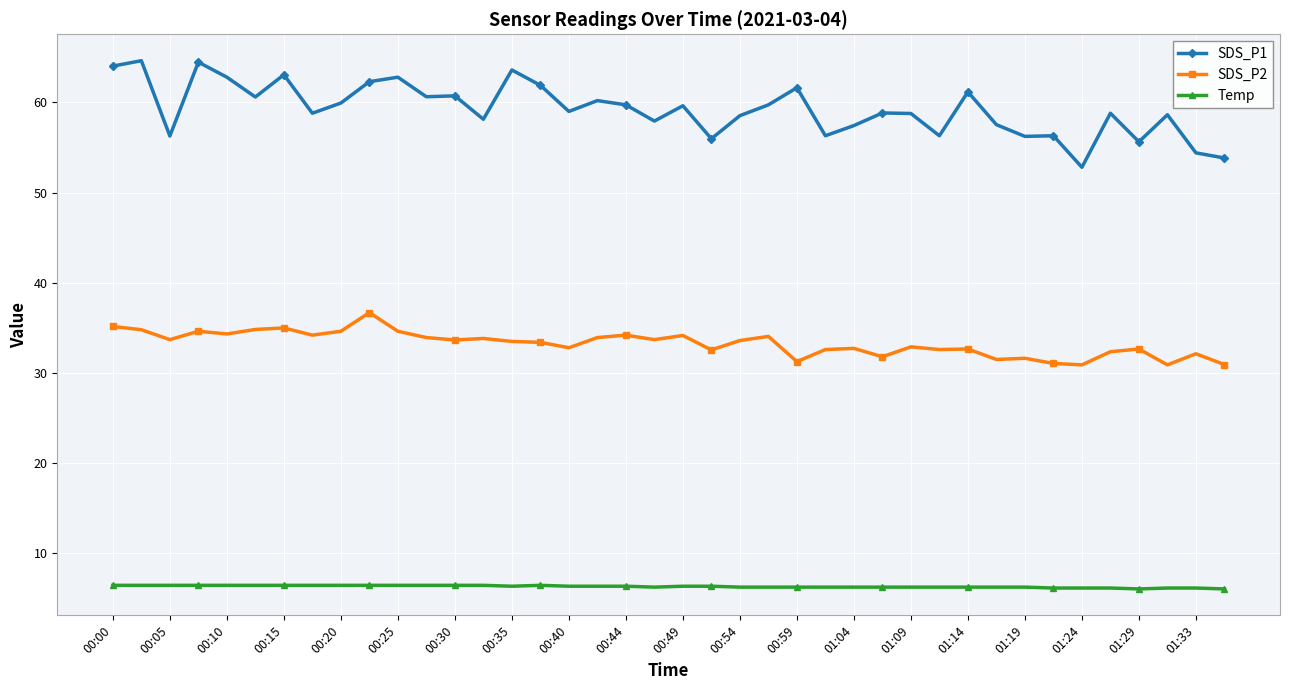

Rank the series by their average value, from lowest to highest.

Temp, SDS_P2, SDS_P1